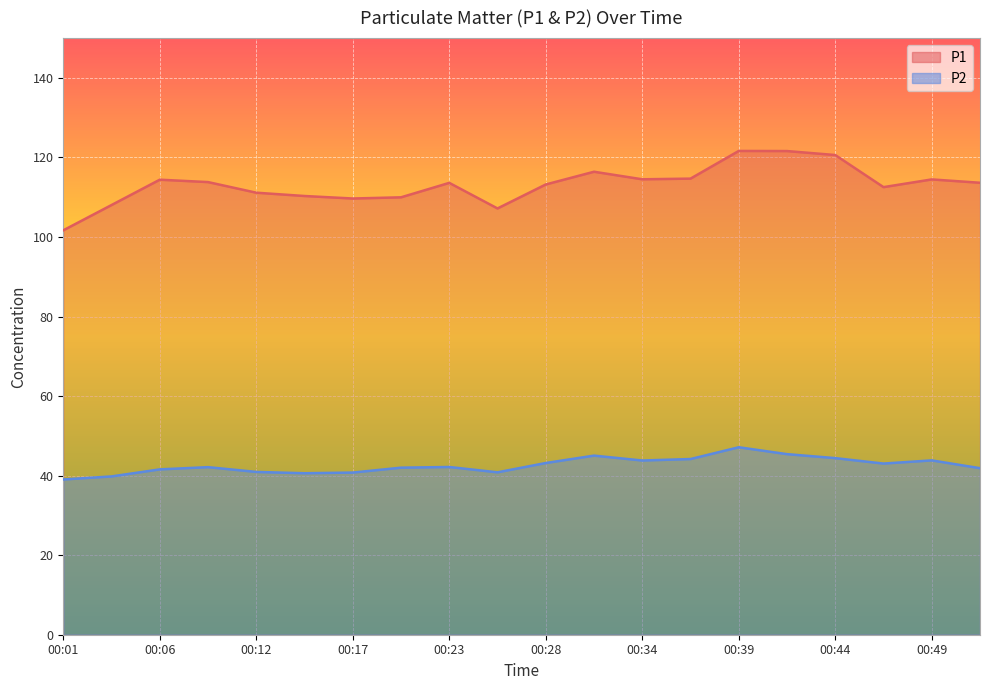

True or false: P1 has a value of 31.4 at 00:37.

False